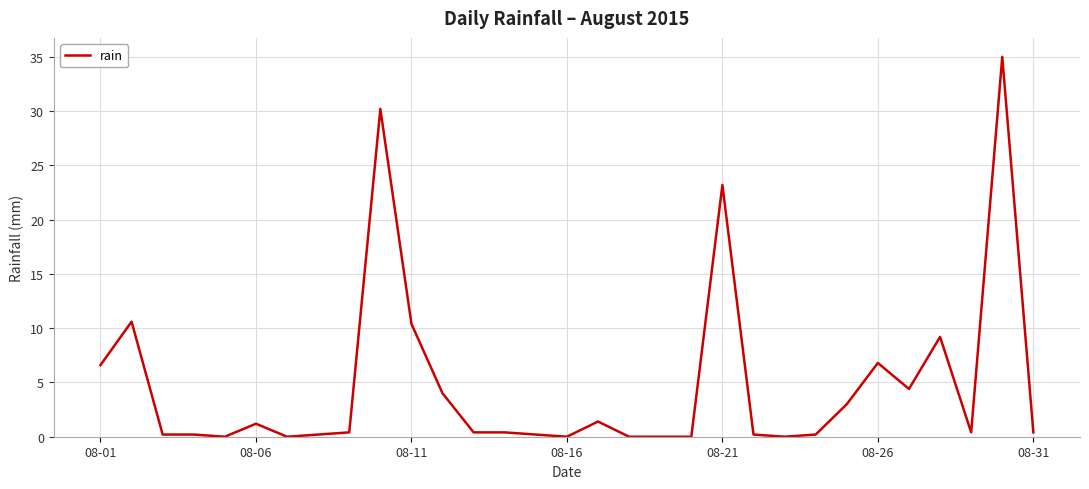

What is the maximum value shown in the chart?

35.0